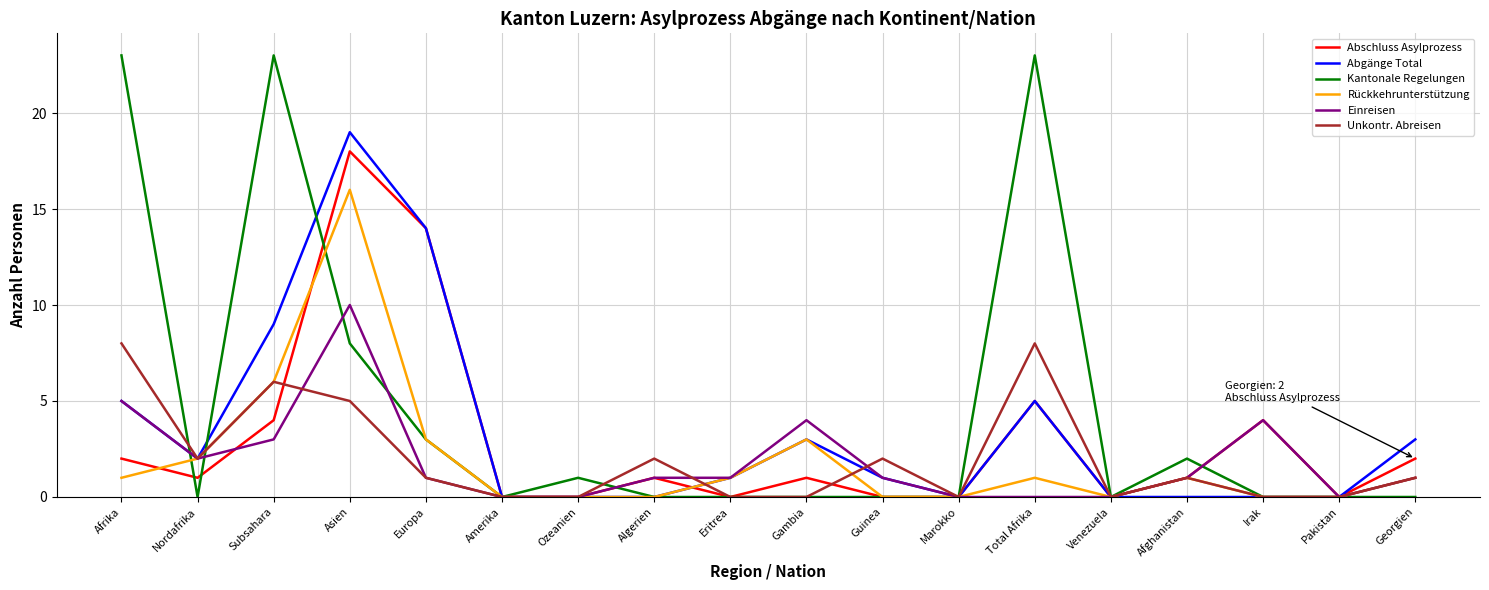

The value of Abschluss Asylprozess at Guinea is 7. True or false?

False